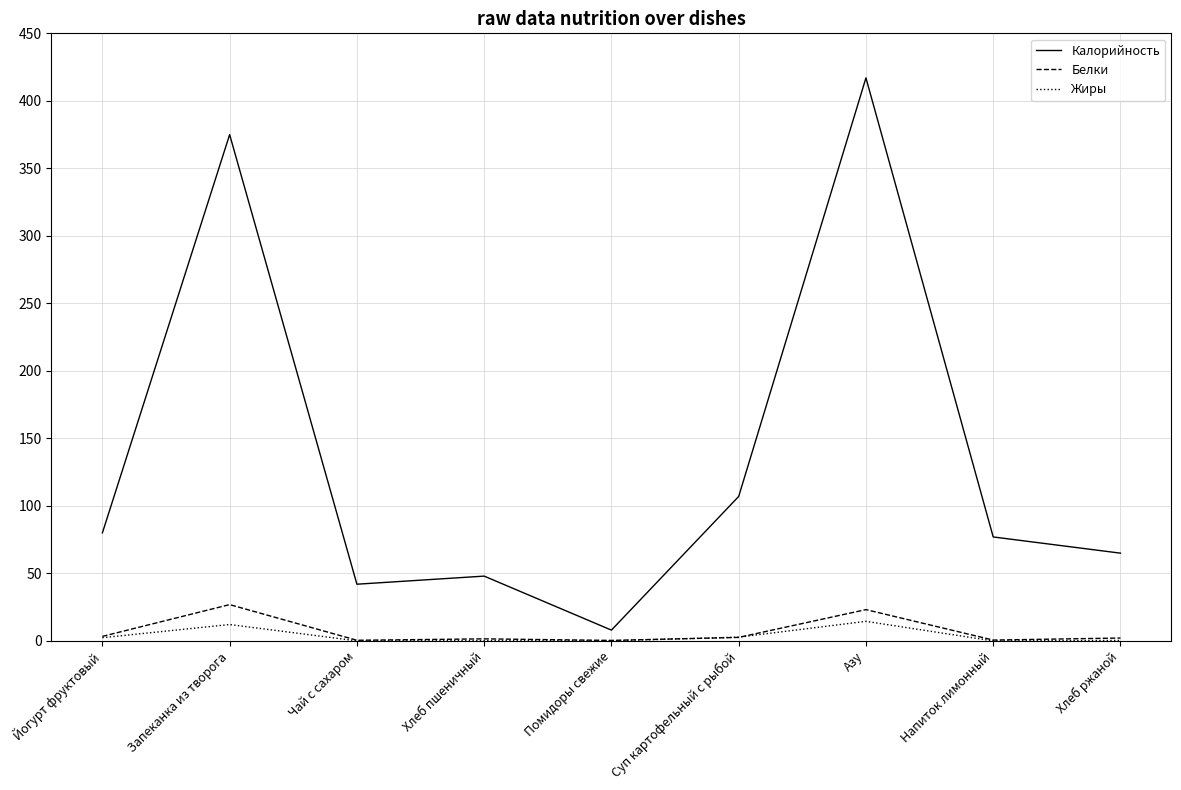

The Жиры series shows 0.0 at Напиток лимонный. True or false?

True